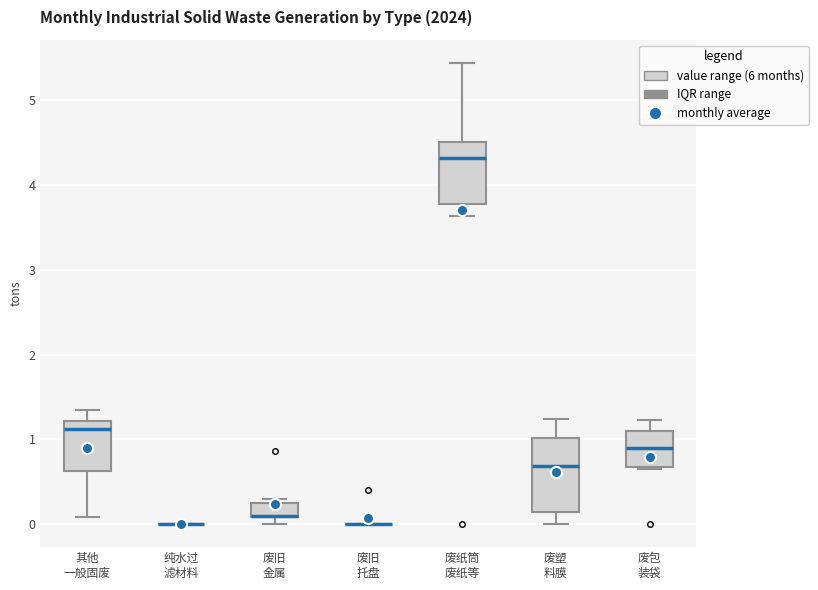

Which box is the tallest, from its lower edge to its upper edge?

废塑 料膜